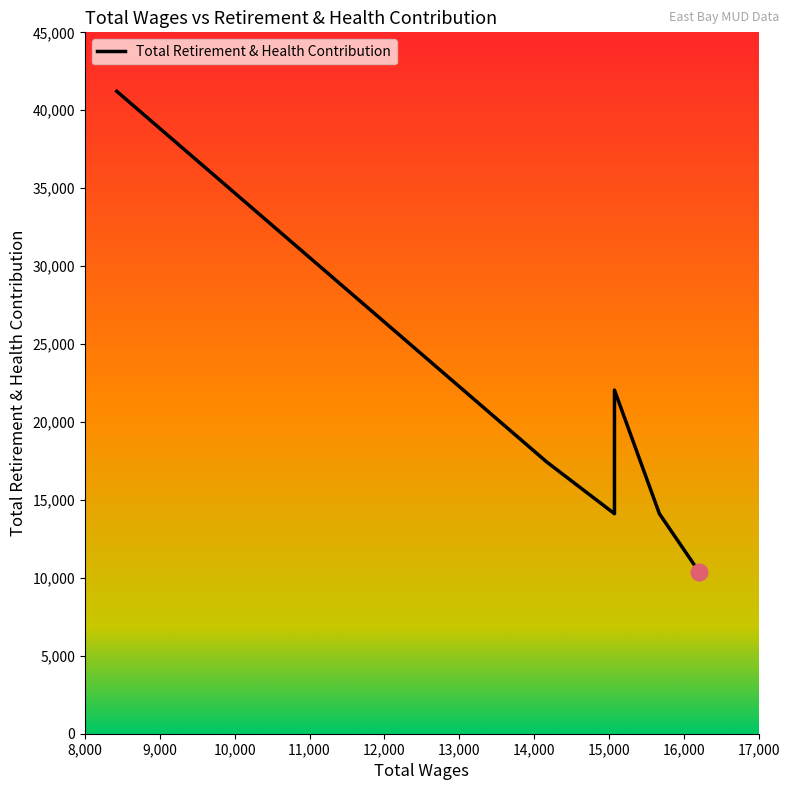

Which category has the highest value across all series?

8425.0